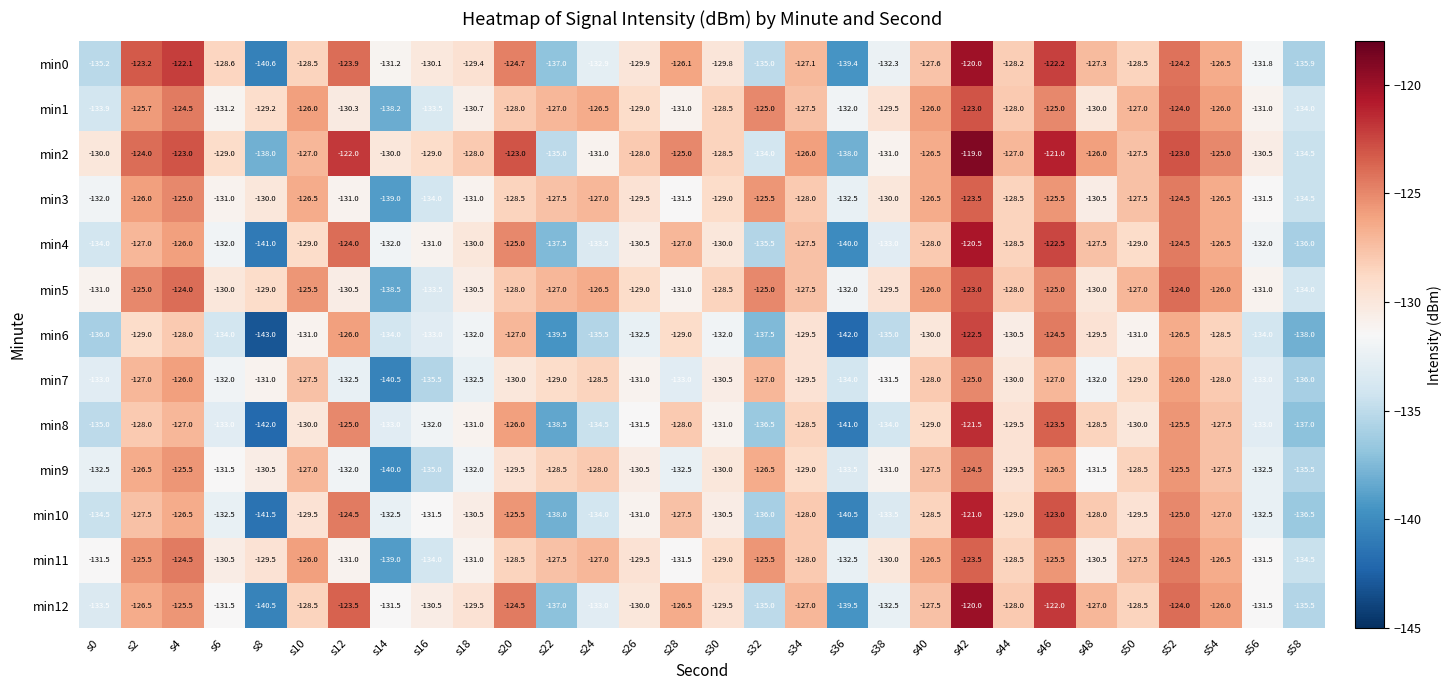

At which category is the sum across all series the highest?

s42